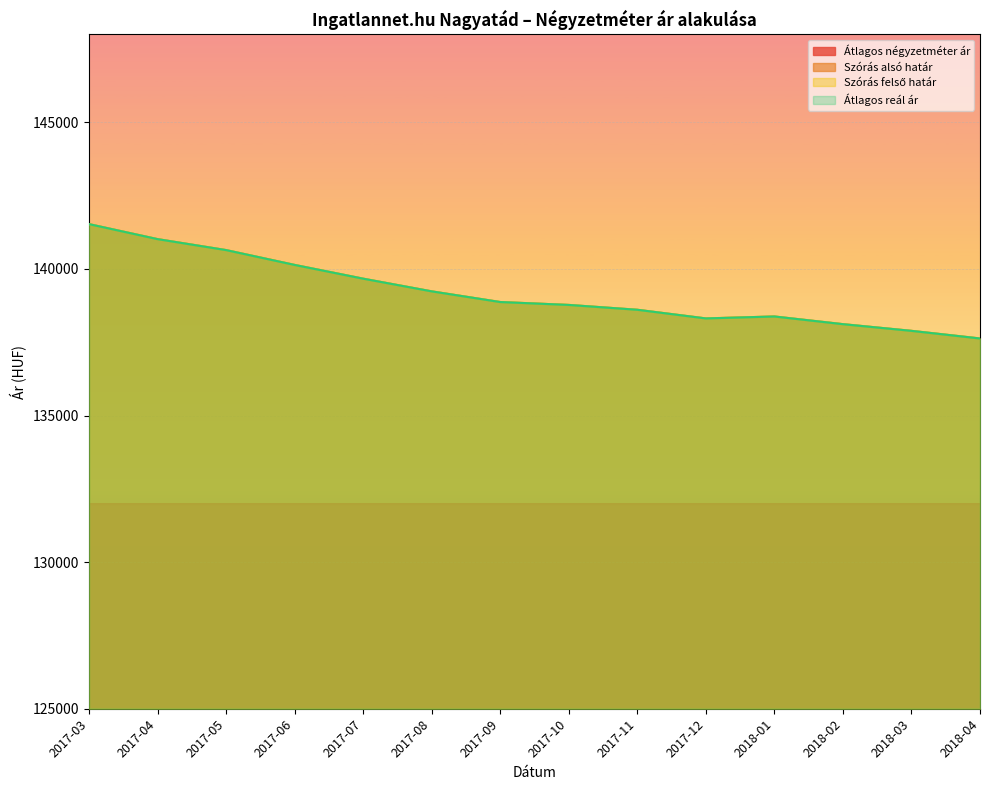

True or false: Szórás alsó határ and Átlagos reál ár cross at least once.

False